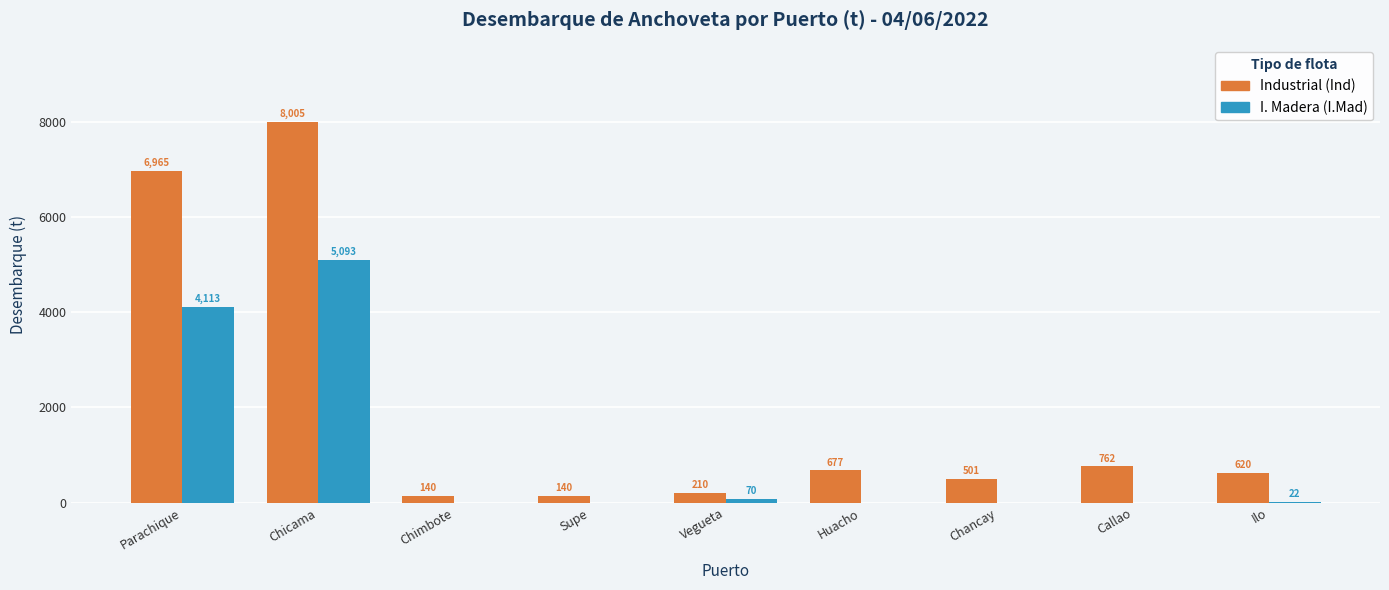

Which category has the highest value across all series?

Chicama